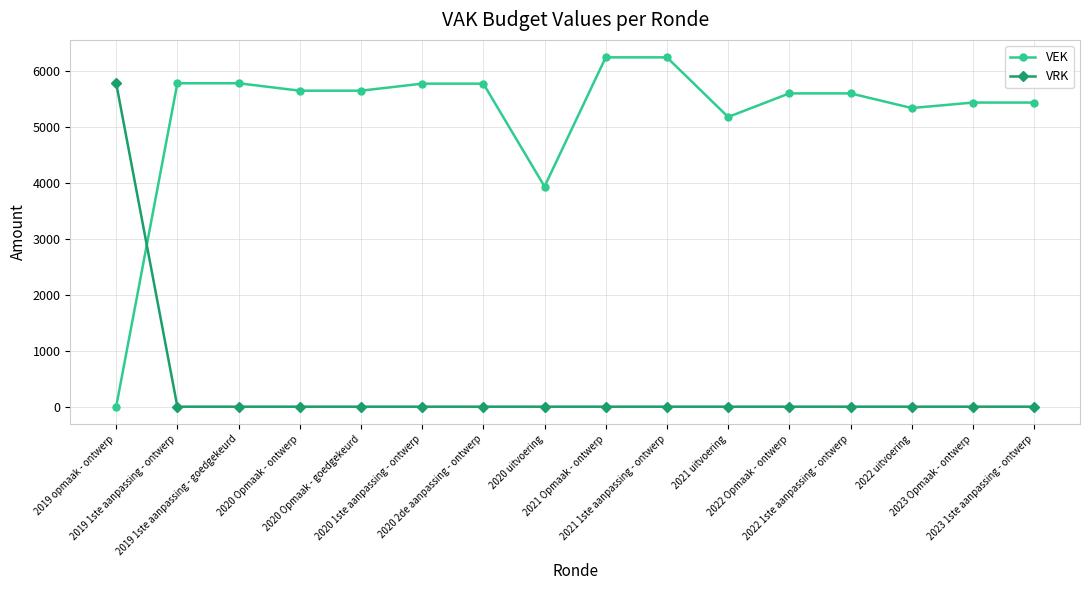

Which series ends up on top after the final intersection of VEK and VRK?

VEK